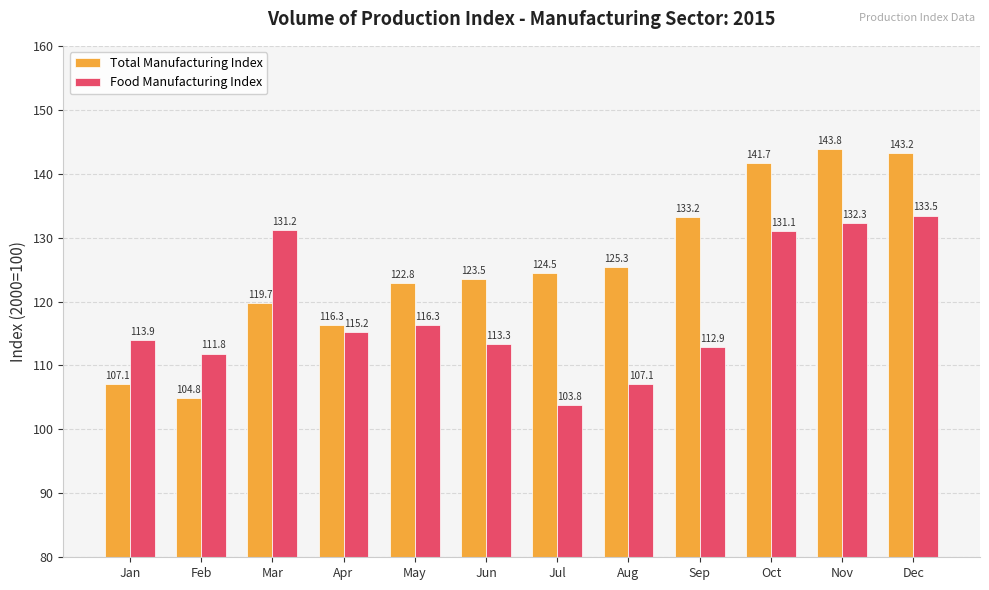

At which label does Food Manufacturing Index reach its minimum?

Jul